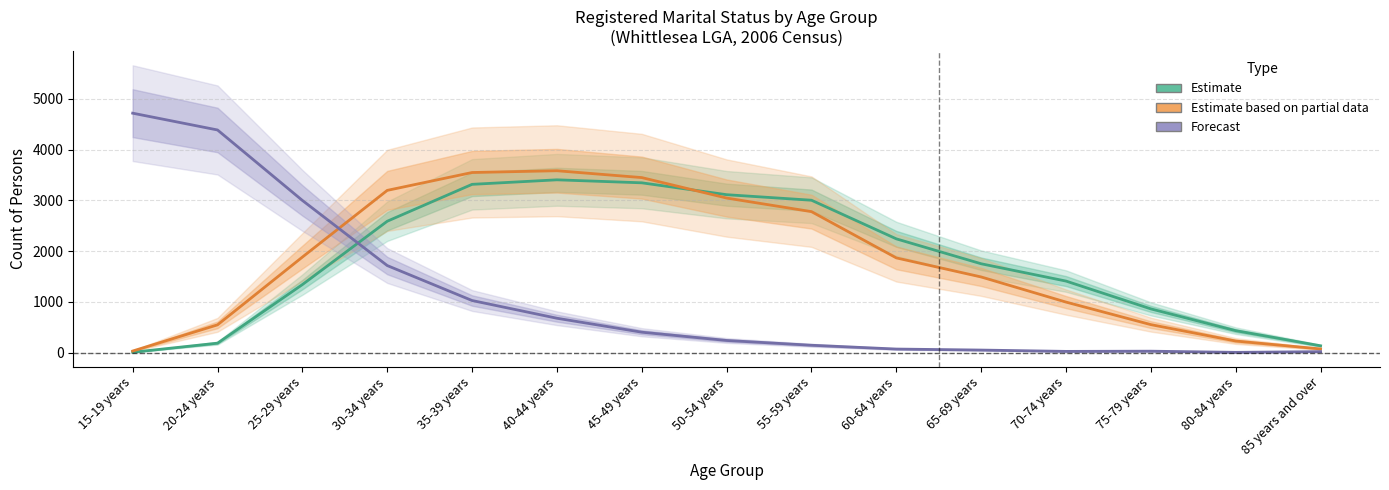

Does the chart have visible grid lines?

Yes